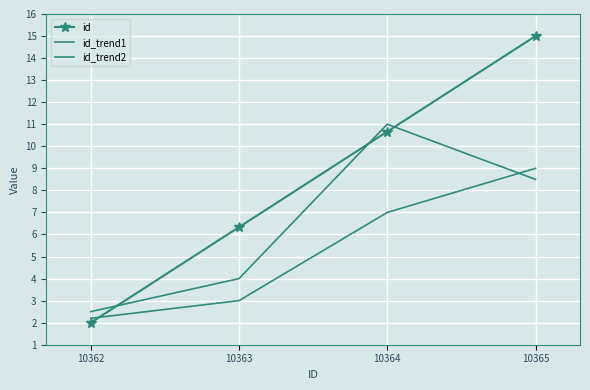

The value of id at 10365 is 4.7. True or false?

False